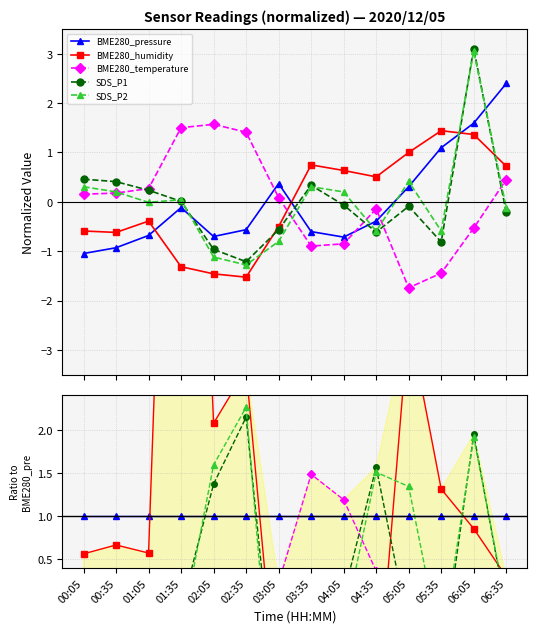

What is the greatest value displayed?

11.2